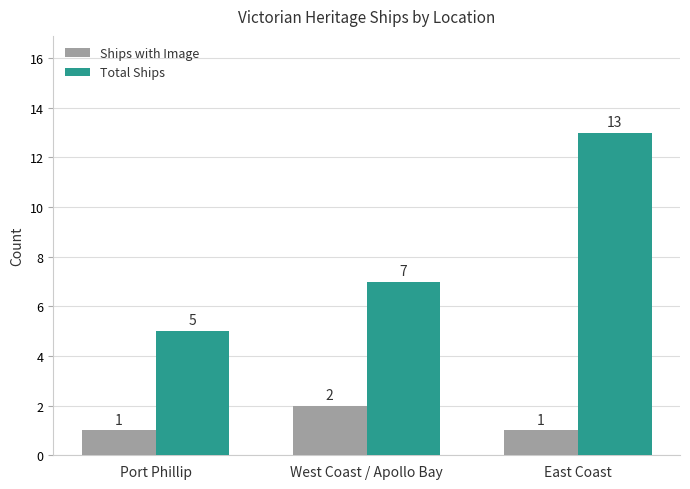

What value does the Ships with Image series have at East Coast?

1